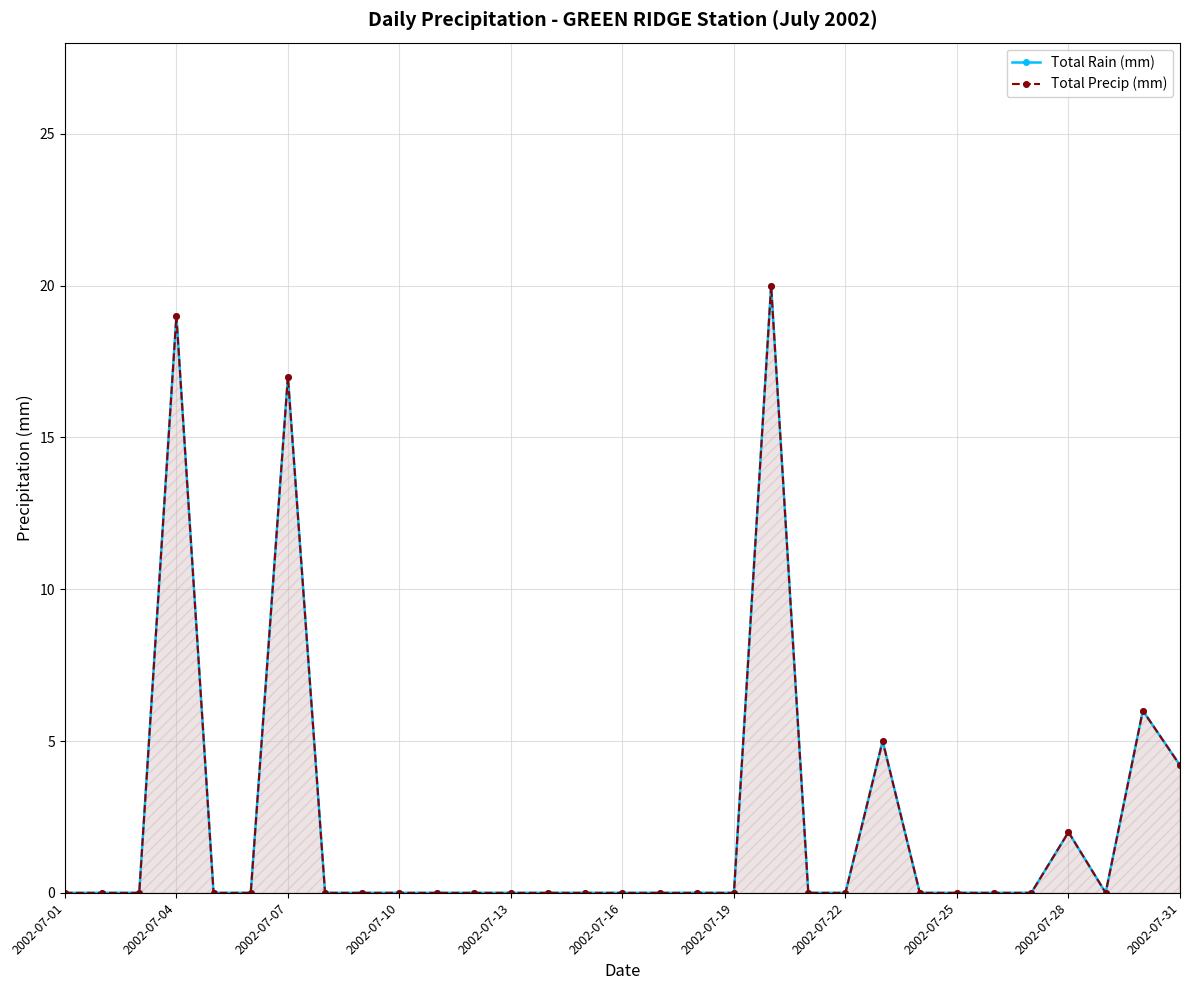

What is the average value of the Total Rain (mm) series?

2.4